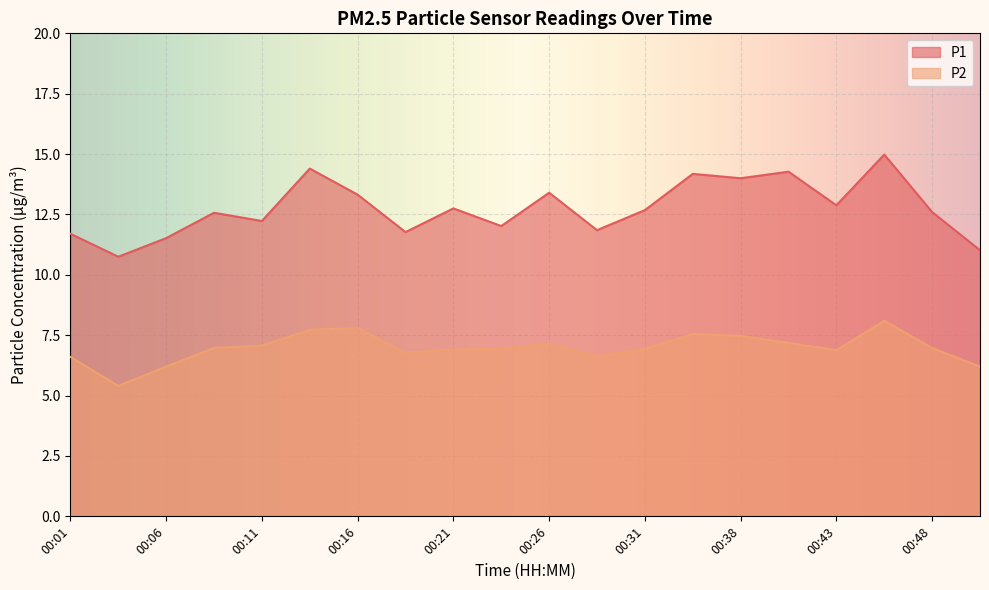

Does the chart display data point markers on the line(s)?

No